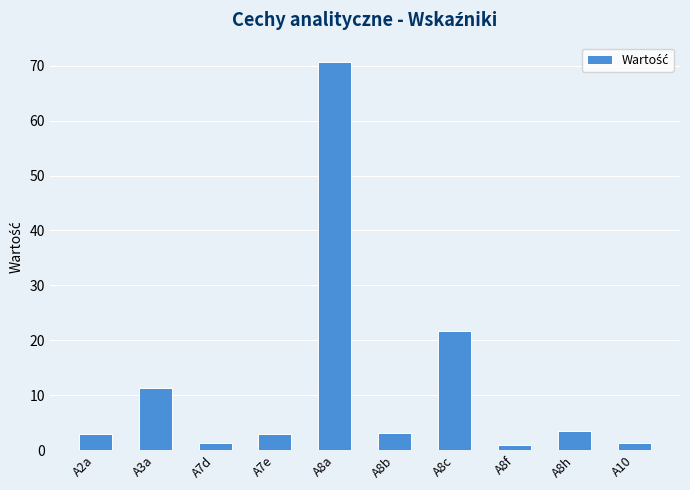

What is the value of the 5th bar from the left?

70.7